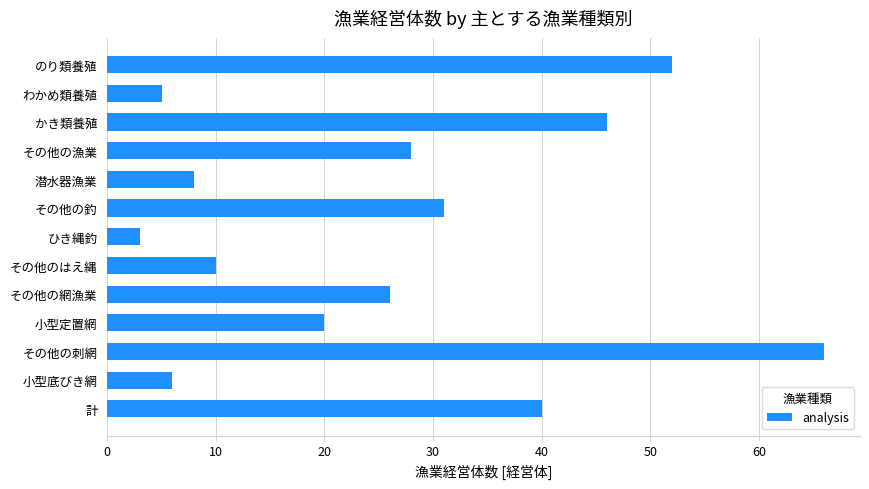

True or false: the data shows 10 at その他のはえ縄.

True